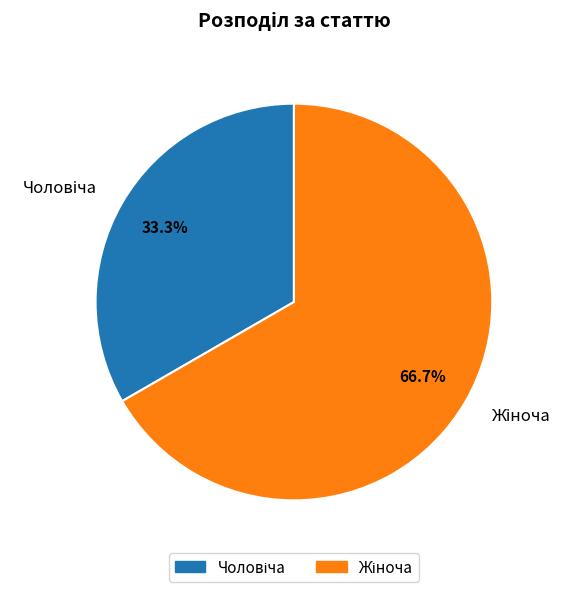

To the nearest percent, what is the difference between the largest and smallest slice percentages?

33%